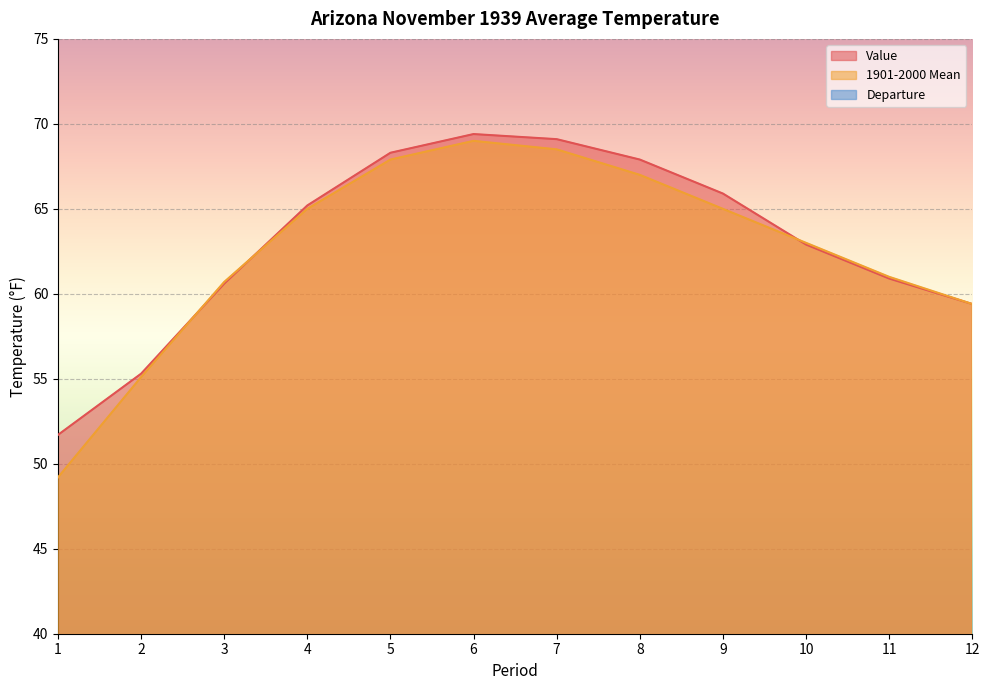

What value does the Value series have at 1?

51.7